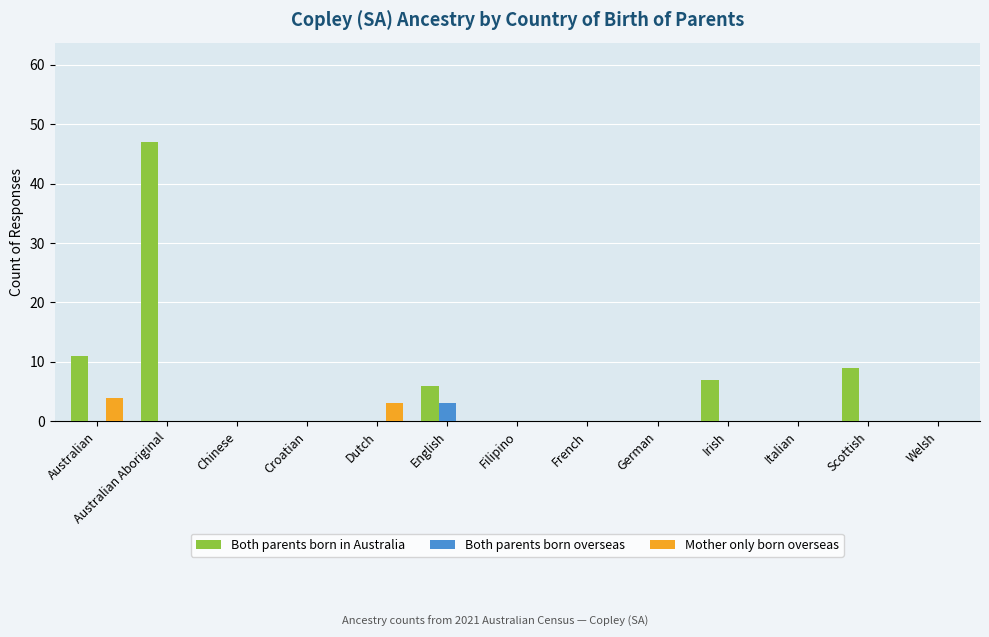

Which series changed the most between Australian Aboriginal and Filipino?

Both parents born in Australia